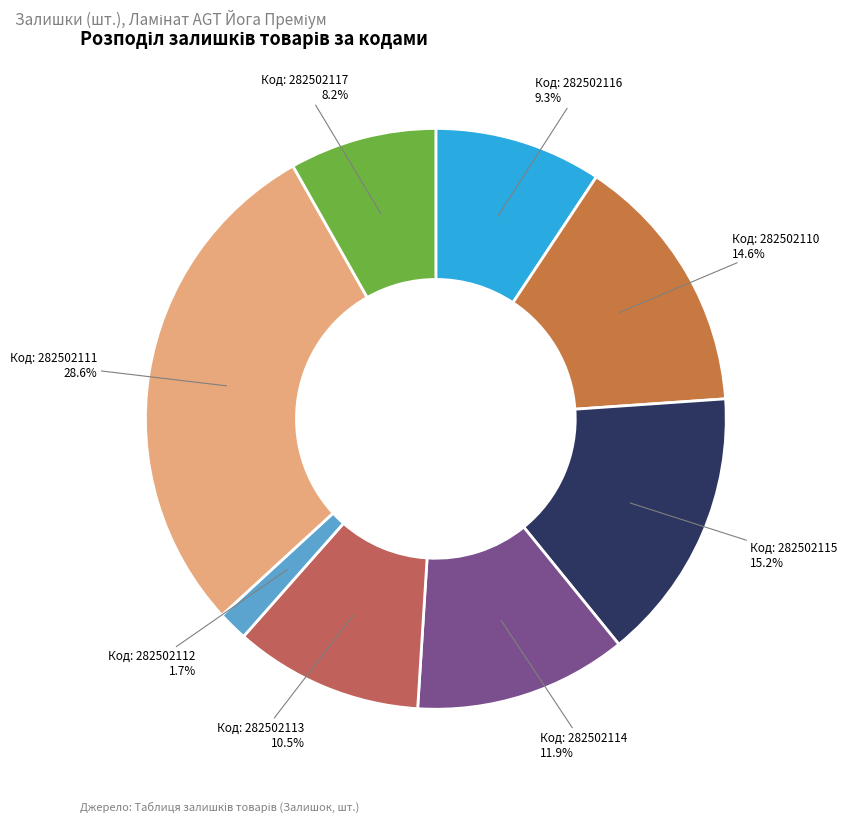

Which category has the biggest portion of the pie?

Ламінат AGT Йога Преміум (282502111)